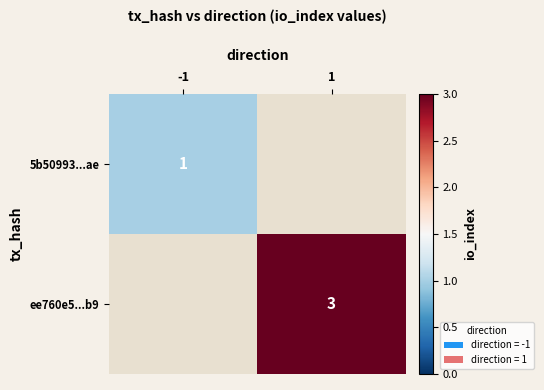

The 5b50993...ae series shows 1 at -1. True or false?

True